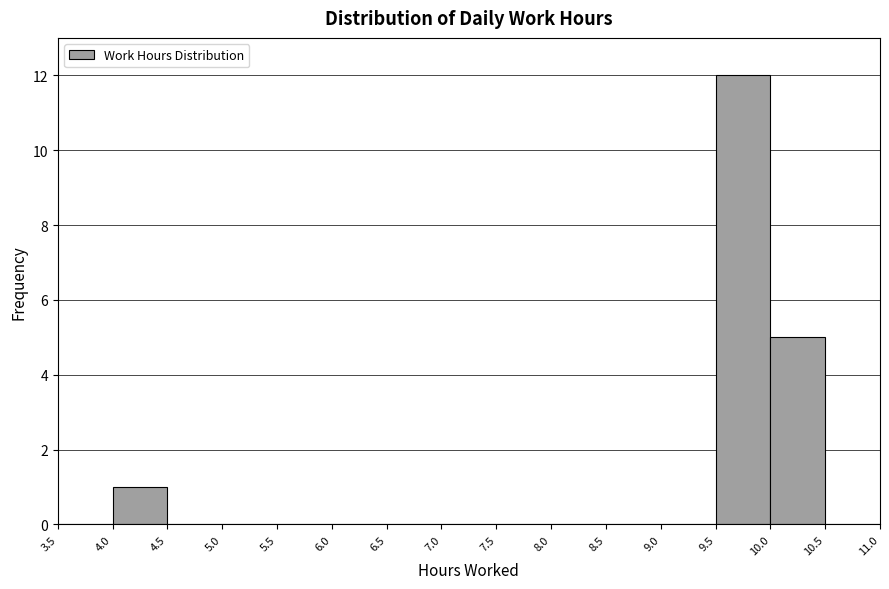

Reading left to right, list every bar in this chart as the range it spans on the x-axis followed by its height. The values are not printed on the chart, so give them approximately, as read against the axis.

3.5 to 4.0: 0
4.0 to 4.5: 1
4.5 to 5.0: 0
5.0 to 5.5: 0
5.5 to 6.0: 0
6.0 to 6.5: 0
6.5 to 7.0: 0
7.0 to 7.5: 0
7.5 to 8.0: 0
8.0 to 8.5: 0
8.5 to 9.0: 0
9.0 to 9.5: 0
9.5 to 10.0: 12
10.0 to 10.5: 5
10.5 to 11.0: 0